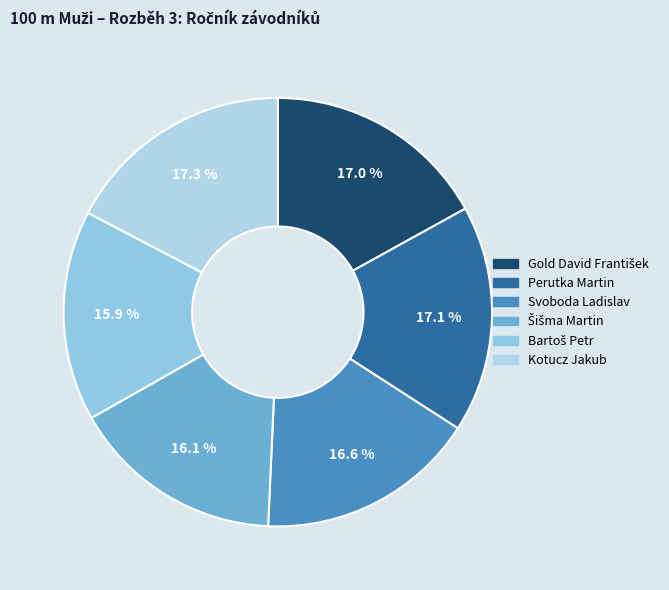

How much of the chart is everything except Šišma Martin?

83.9%